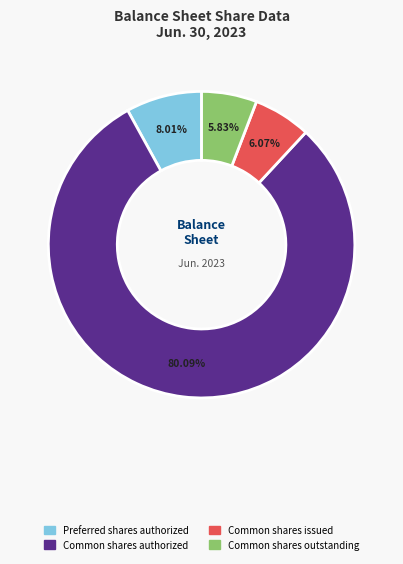

Approximately how many times larger is the value at Preferred shares authorized compared to Common shares outstanding?

1.4